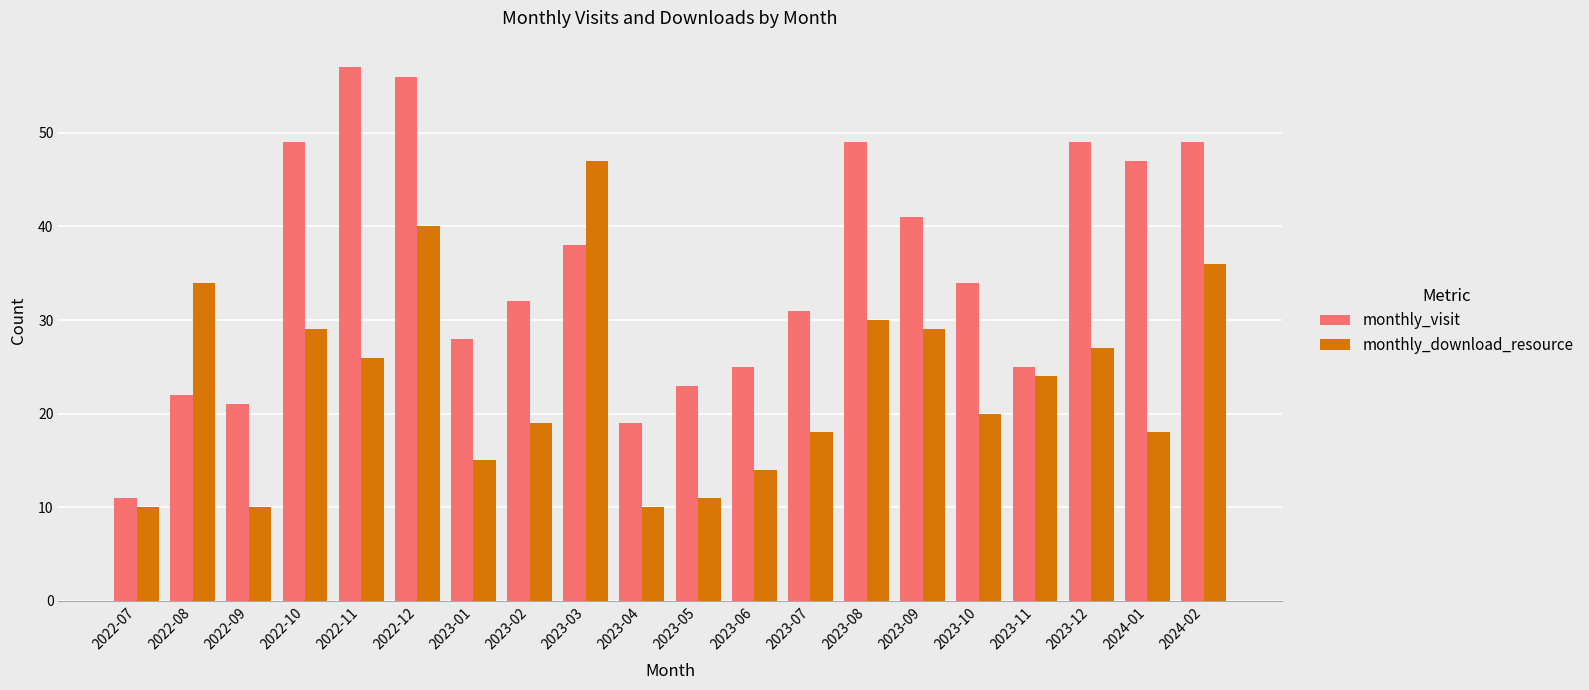

Are the bars grouped side by side (vs. stacked)?

Yes